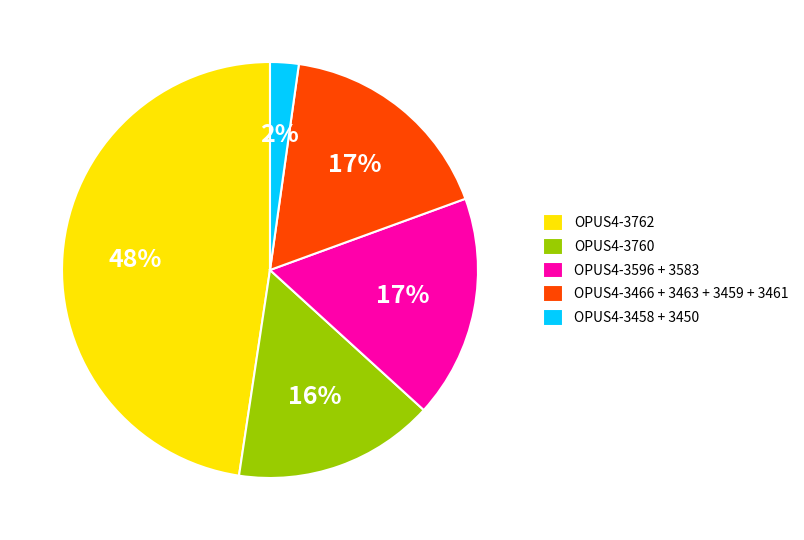

Which slice is the smallest?

OPUS4-3458 + 3450